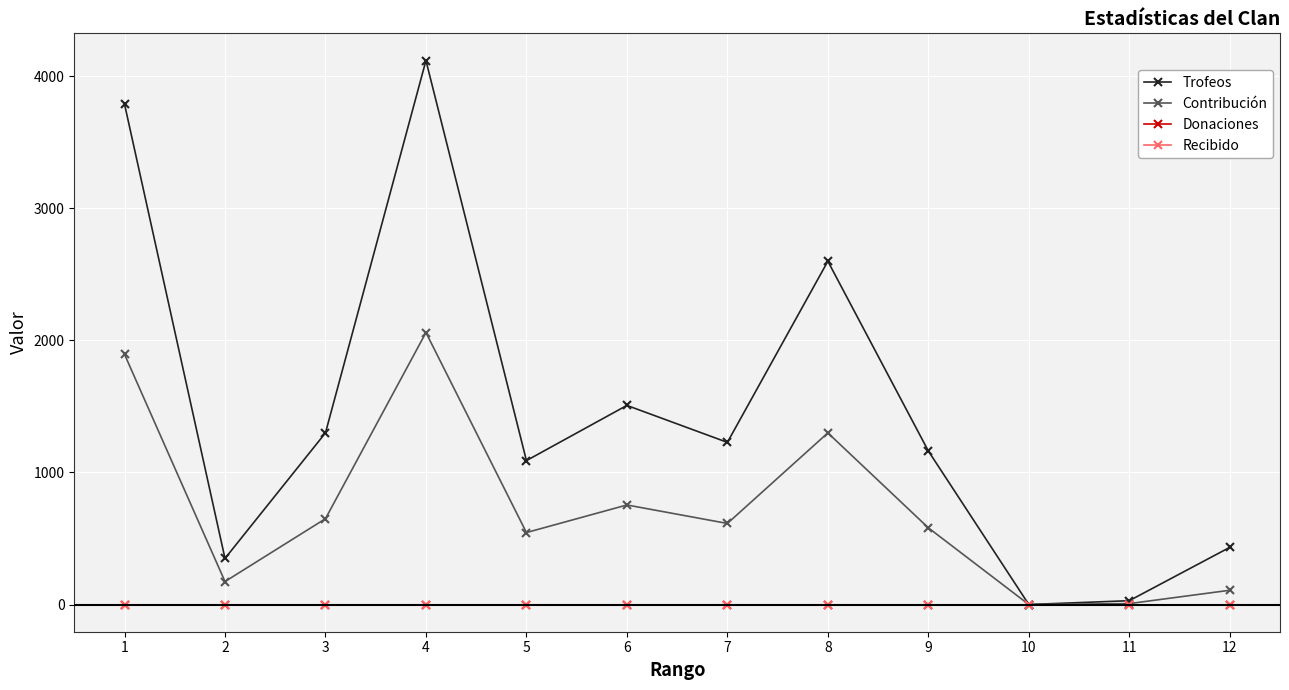

Which series has the widest spread of values?

Trofeos